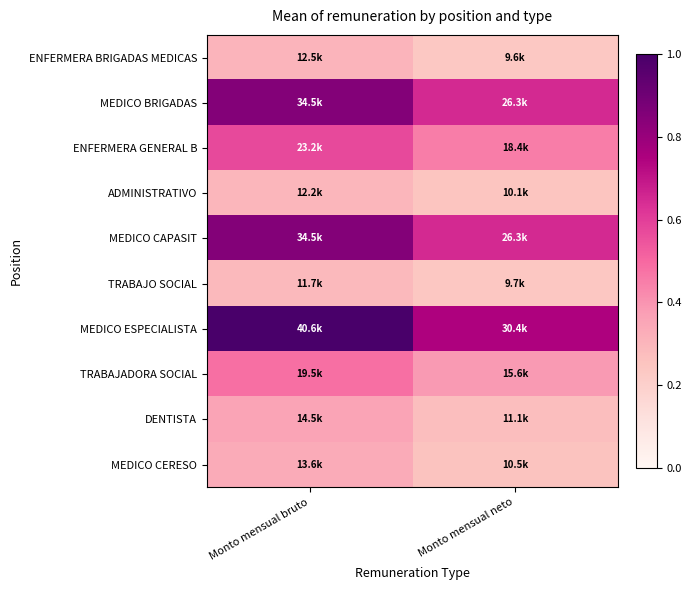

At how many categories does at least one series exceed 0?

2